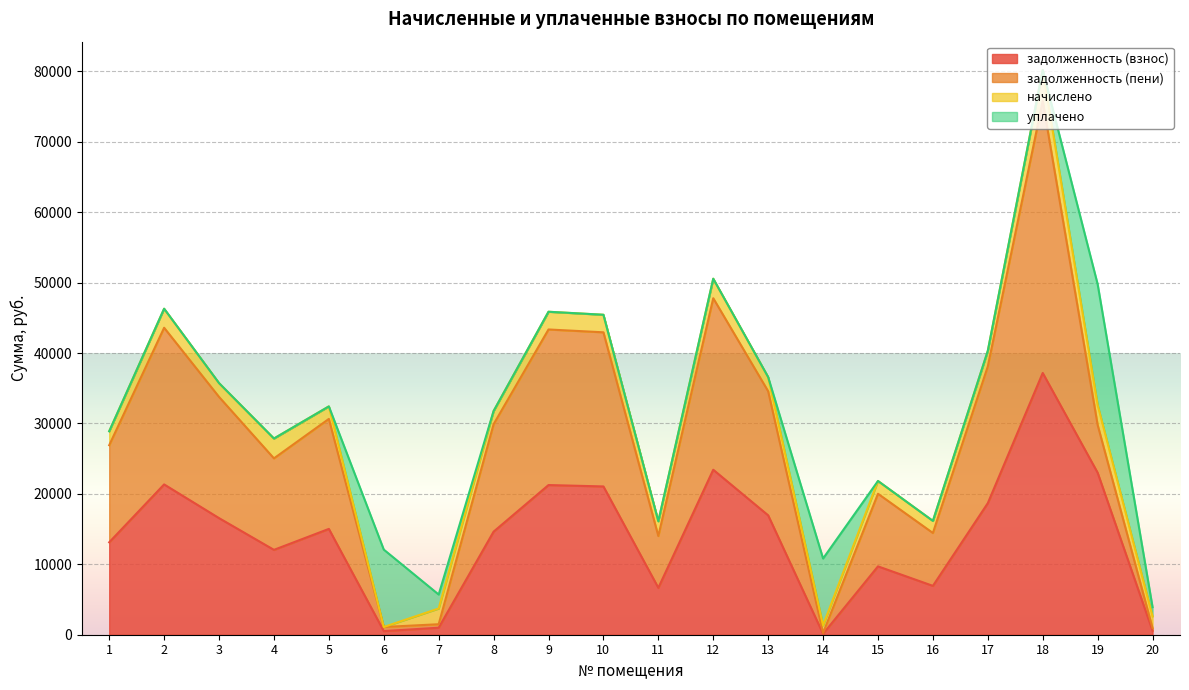

True or false: задолженность (взнос) has a value of 23003.2 at 19.

True